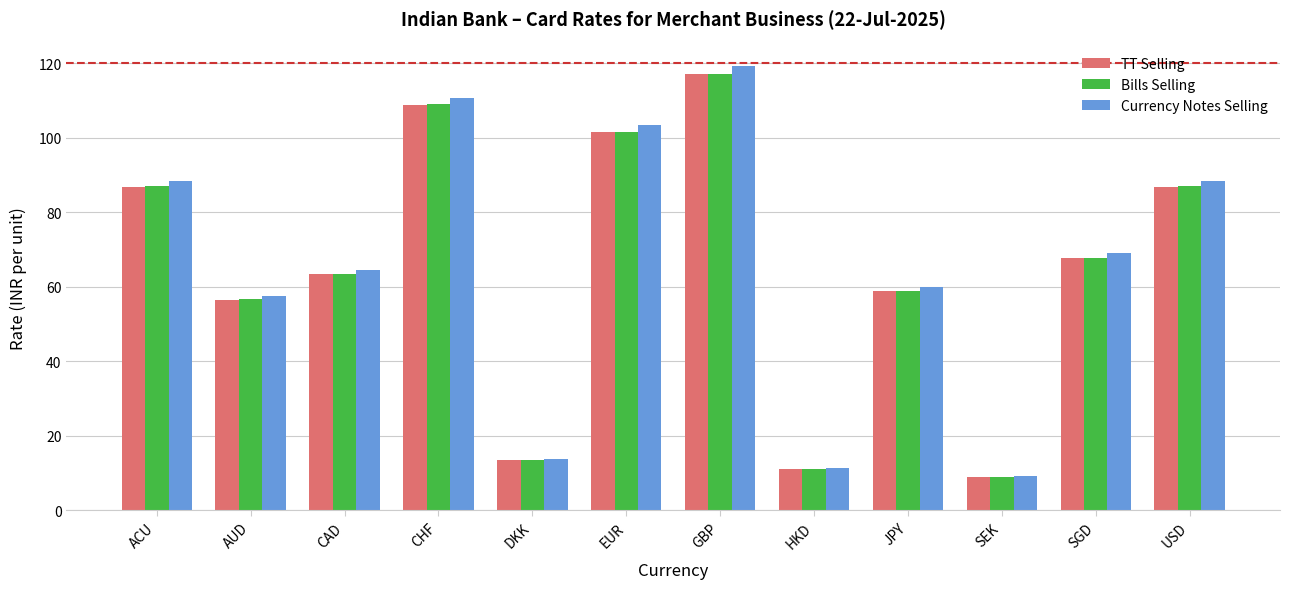

What is the sum of all Currency Notes Selling values?

795.3